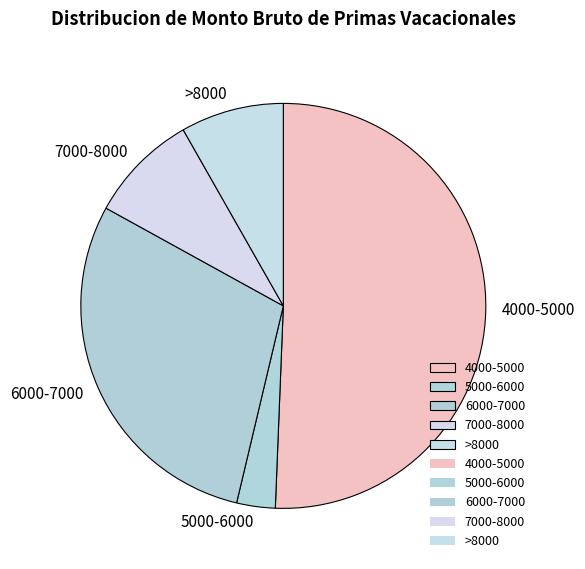

Which category has the biggest portion of the pie?

4000-5000